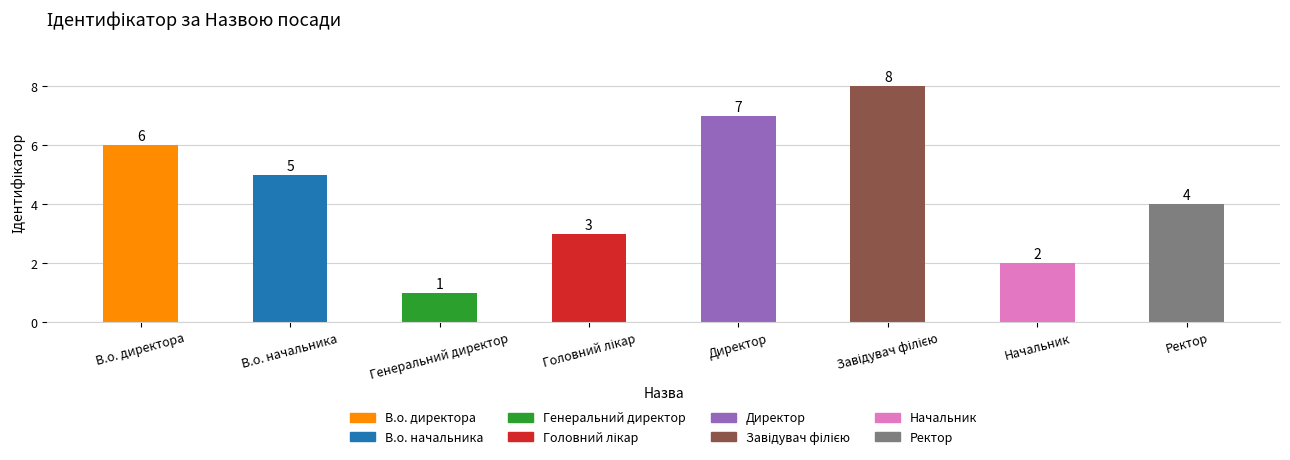

What is the sum of the values at Генеральний директор and В.о. начальника?

6